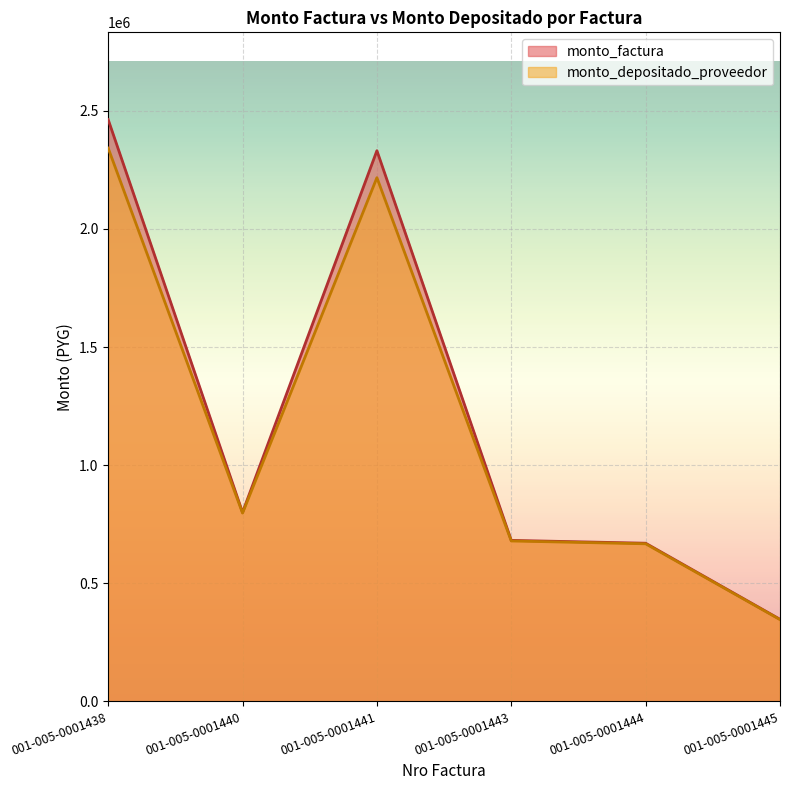

What is the value of the monto_factura point at the 4th from the left?

681500